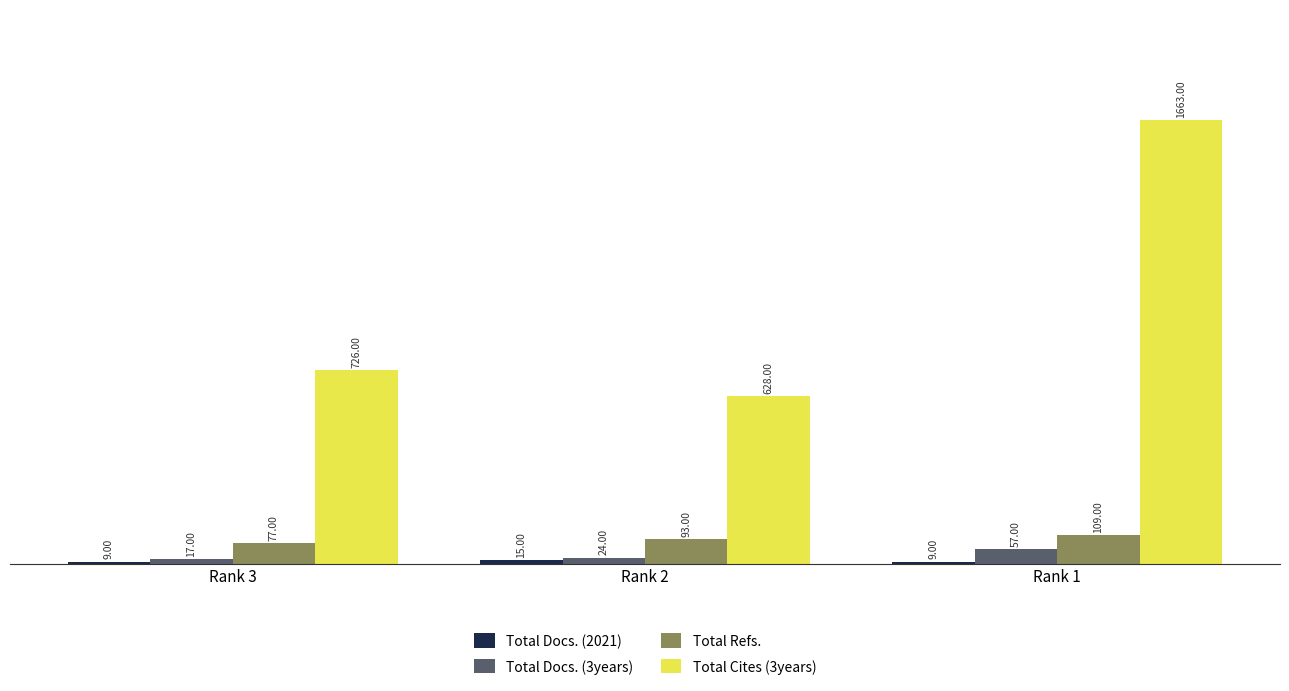

What is the approximate value of Total Docs. (3years) at Rank 3, to the nearest 5?

15